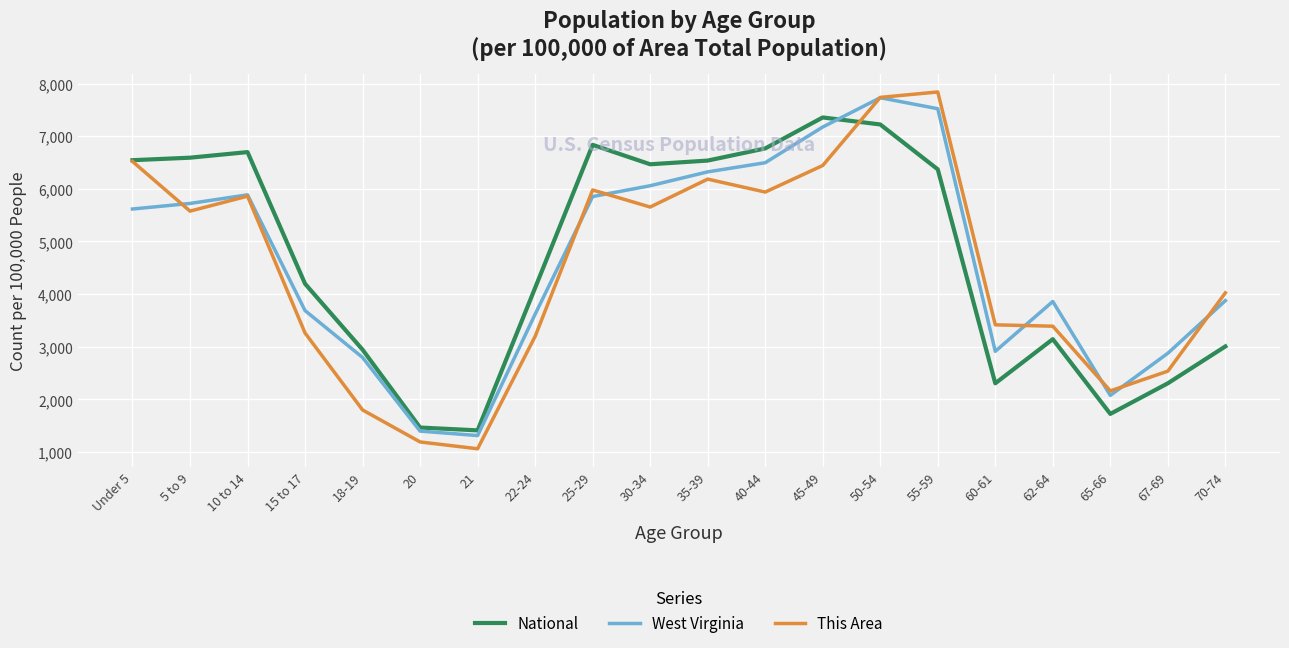

What is the maximum value shown in the chart?

7839.6